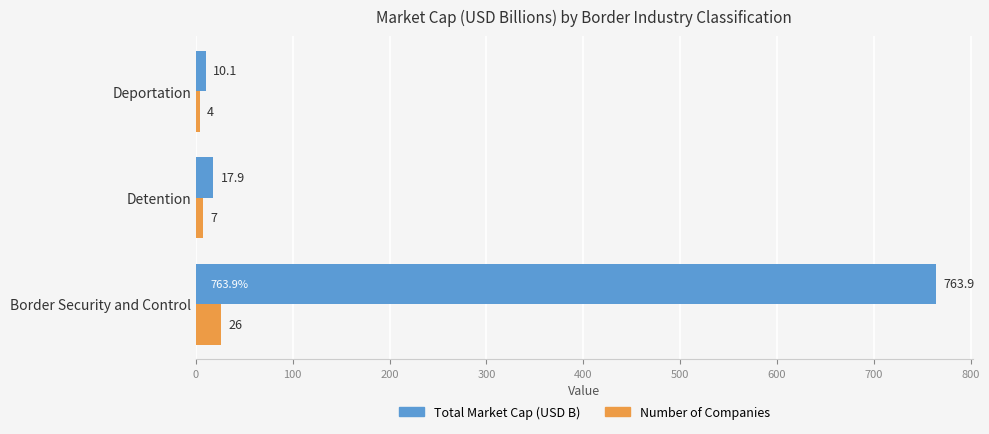

Where is Number of Companies nearest to the value 15?

Detention